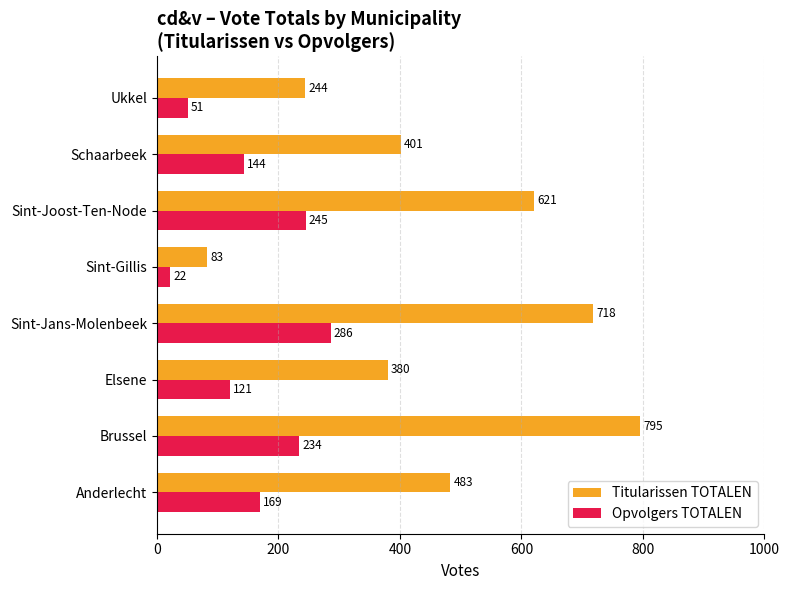

What is the difference between the second highest and second lowest values in the Titularissen TOTALEN series?

474